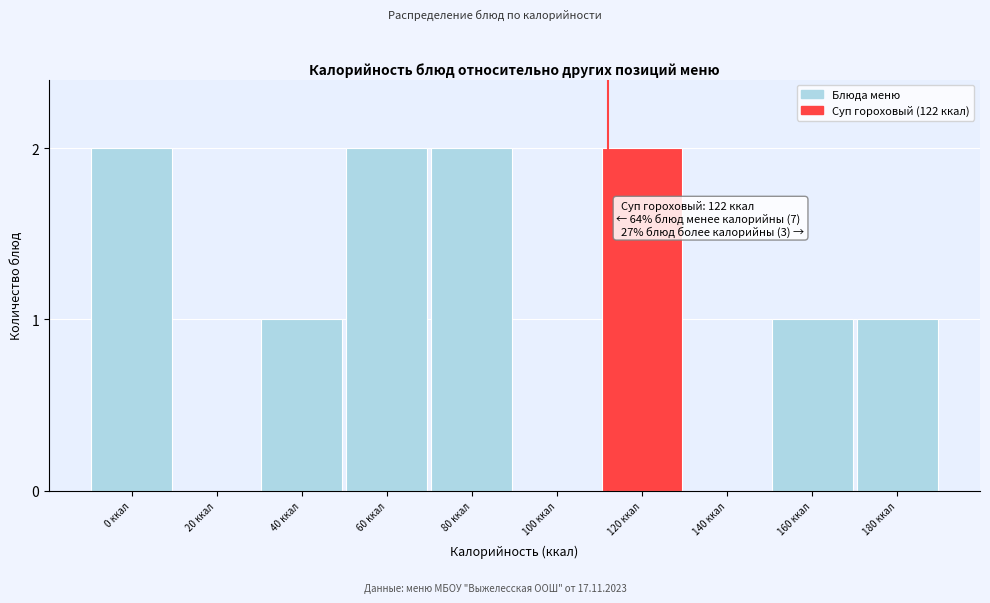

Reading left to right, extract all data points from this chart.

0 ккал=2	20 ккал=0	40 ккал=1	60 ккал=2	80 ккал=2	100 ккал=0	120 ккал=2	140 ккал=0	160 ккал=1	180 ккал=1